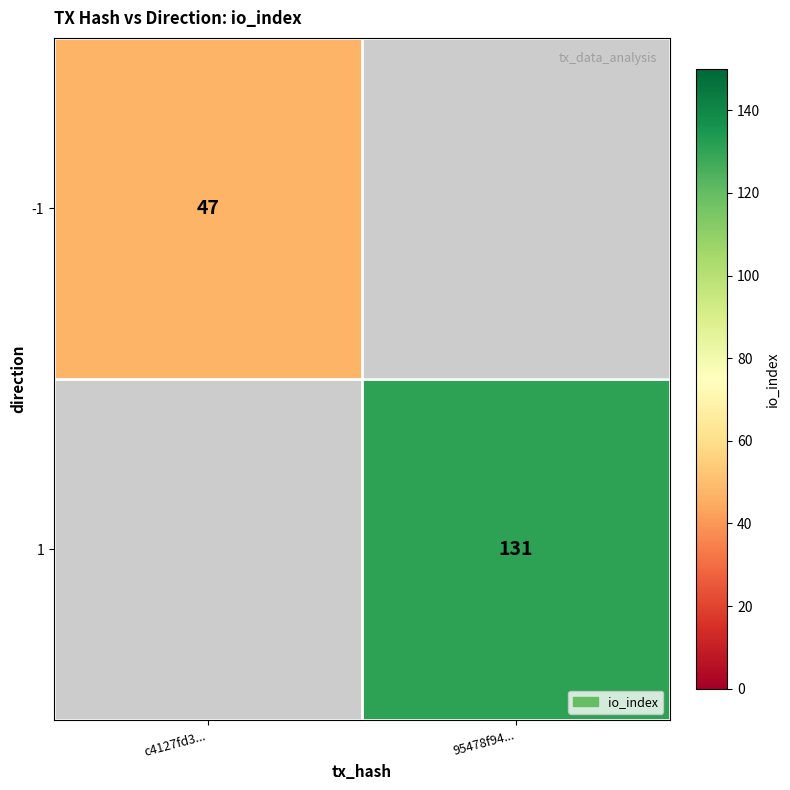

The -1 series shows 47 at c4127fd3.... True or false?

True